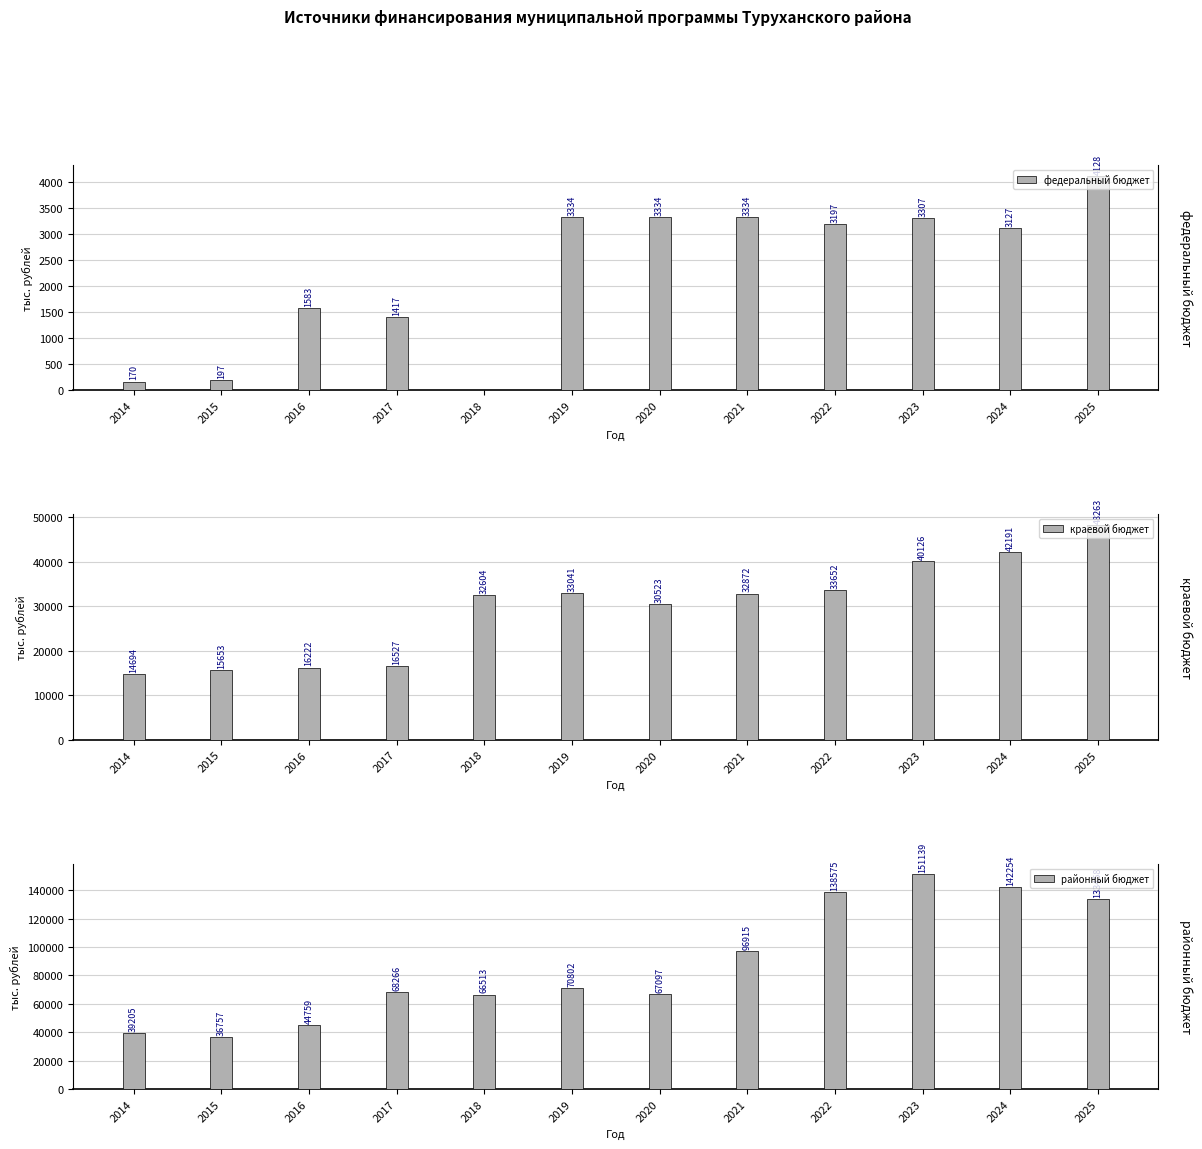

Is the value of федеральный бюджет at 2022 greater than the value of районный бюджет at 2020?

No